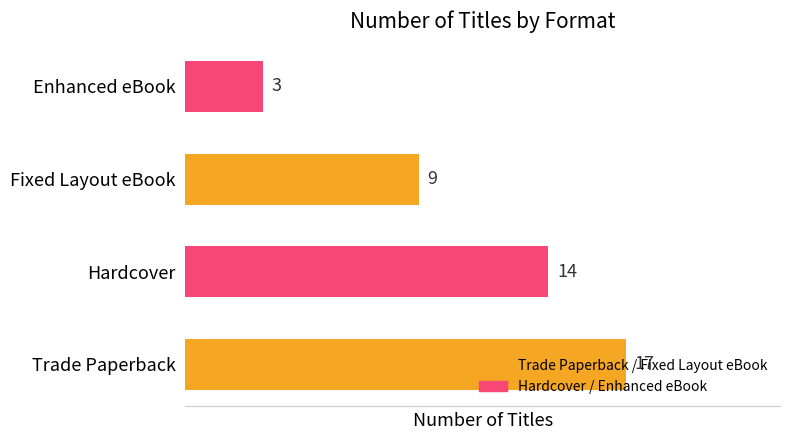

What is the greatest value displayed?

17